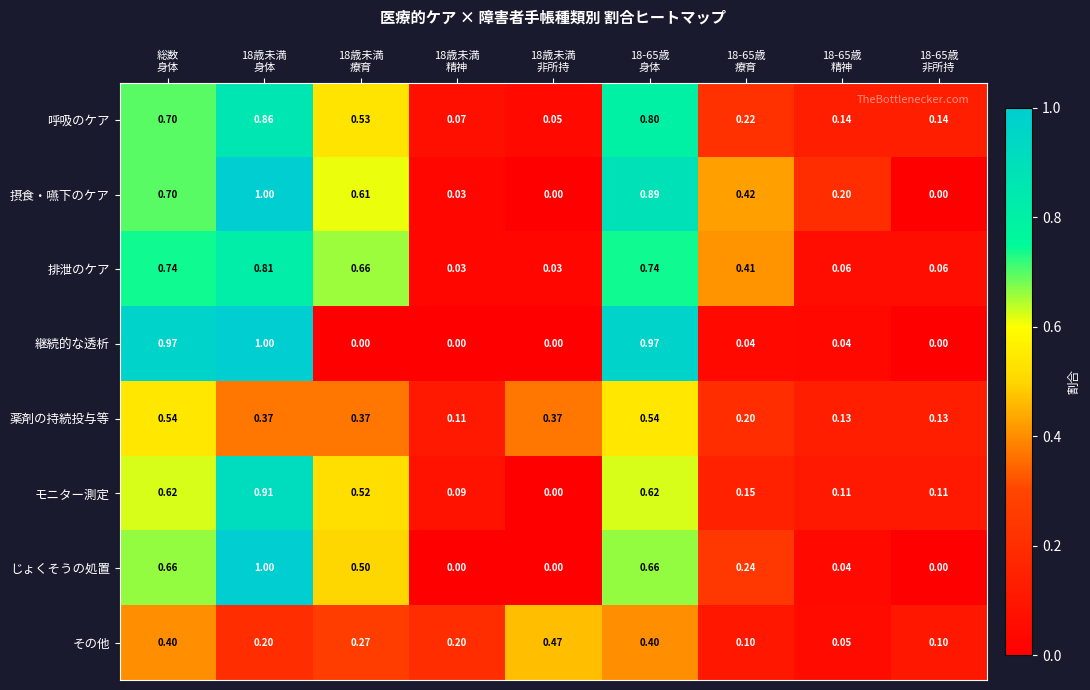

Which series has the largest total across all categories?

摂食・嚥下のケア